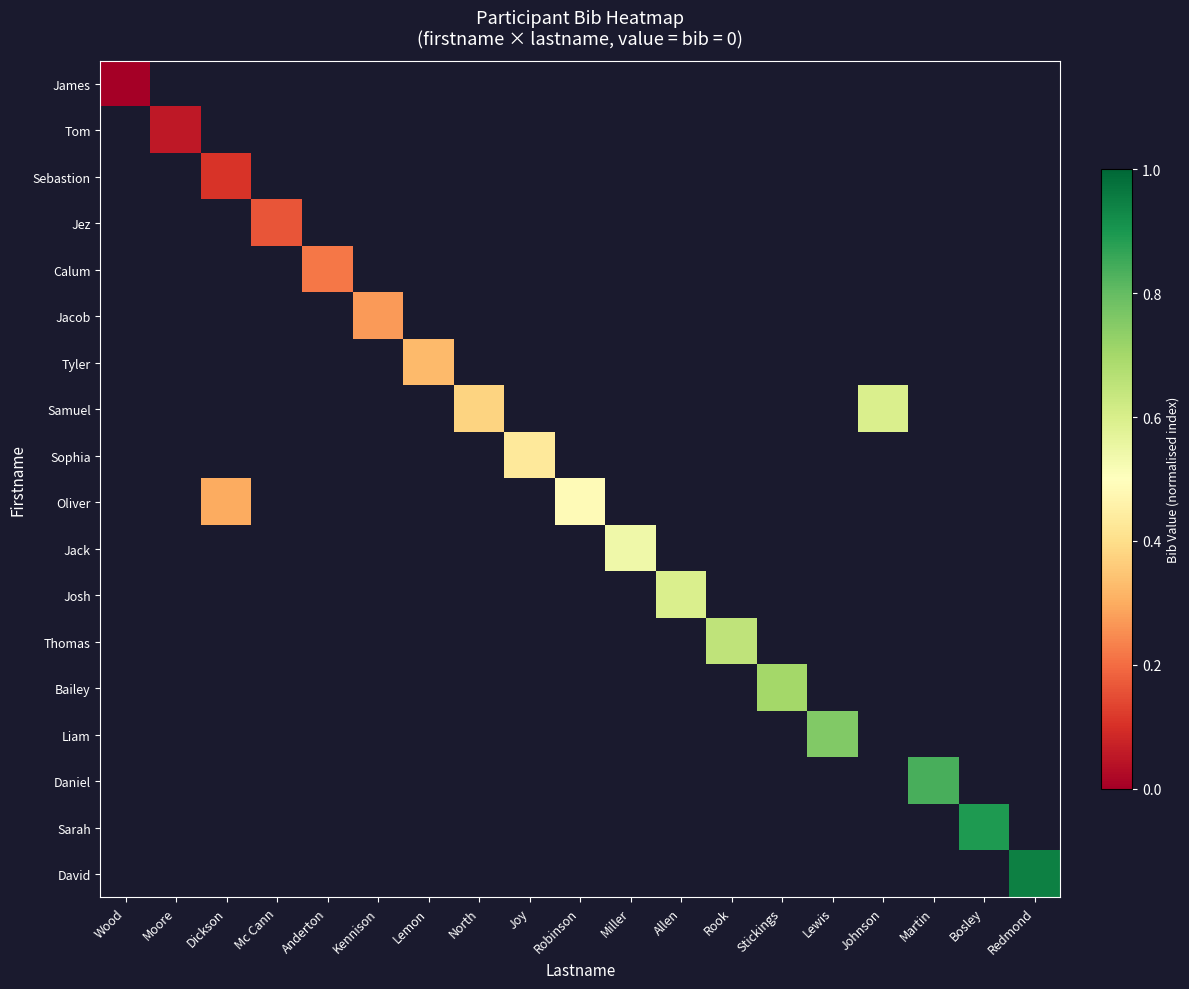

Which category has the lowest value across all series?

Wood